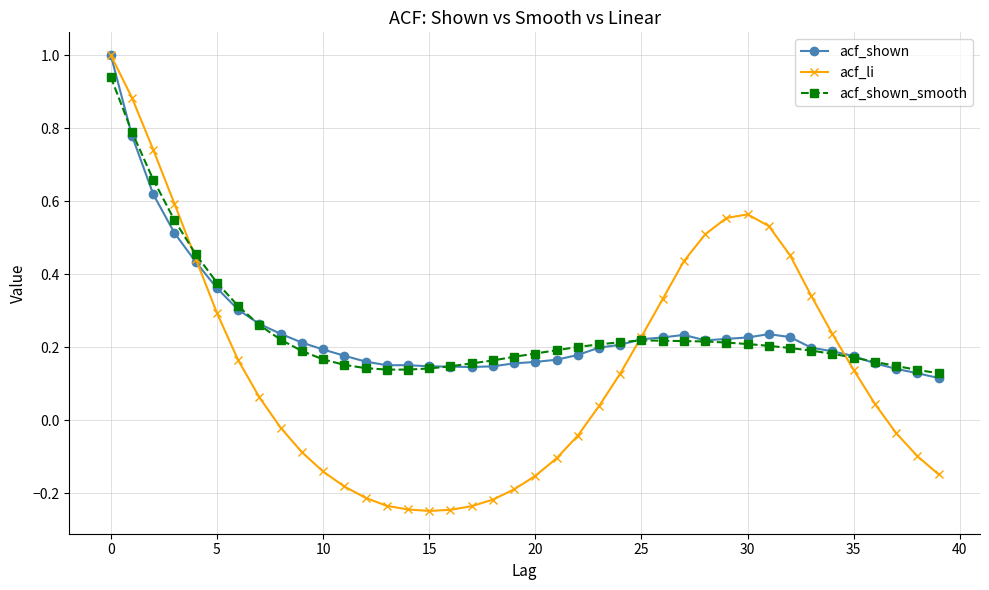

What is the maximum value shown in the chart?

1.0